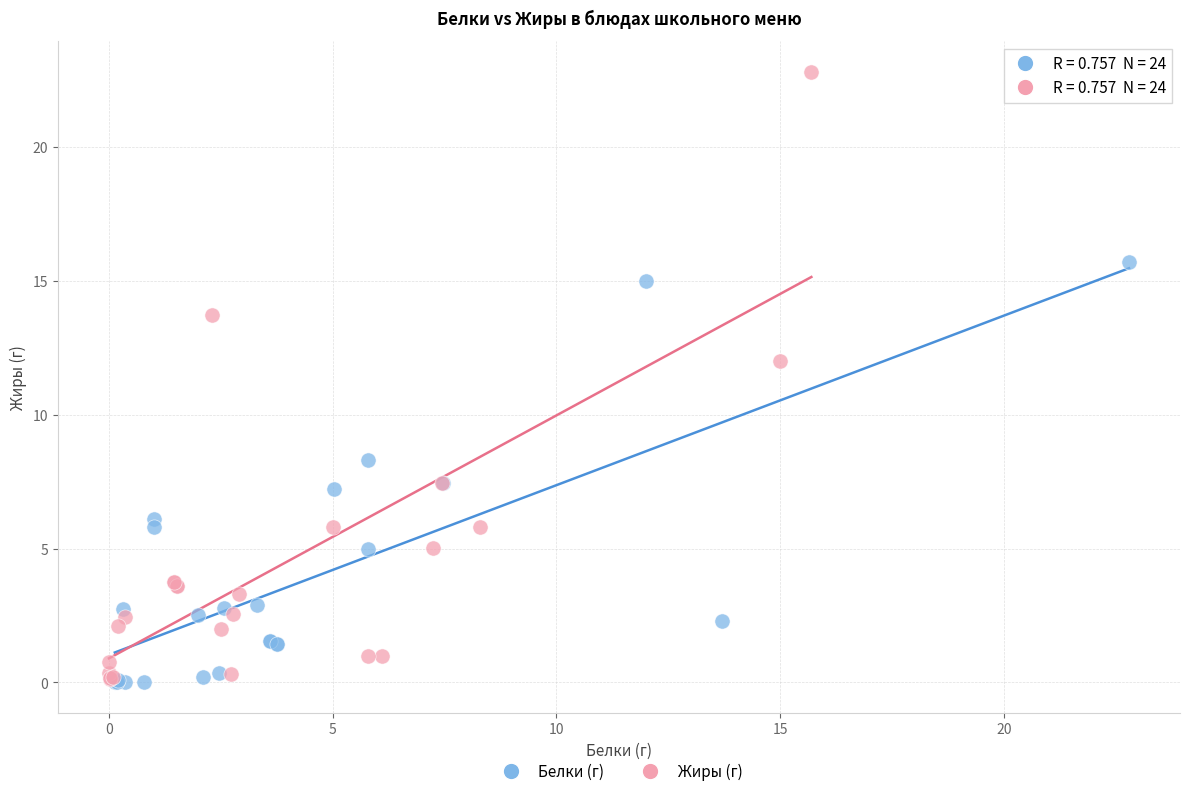

What are all the series names shown in the legend?

Белки (г), Жиры (г)